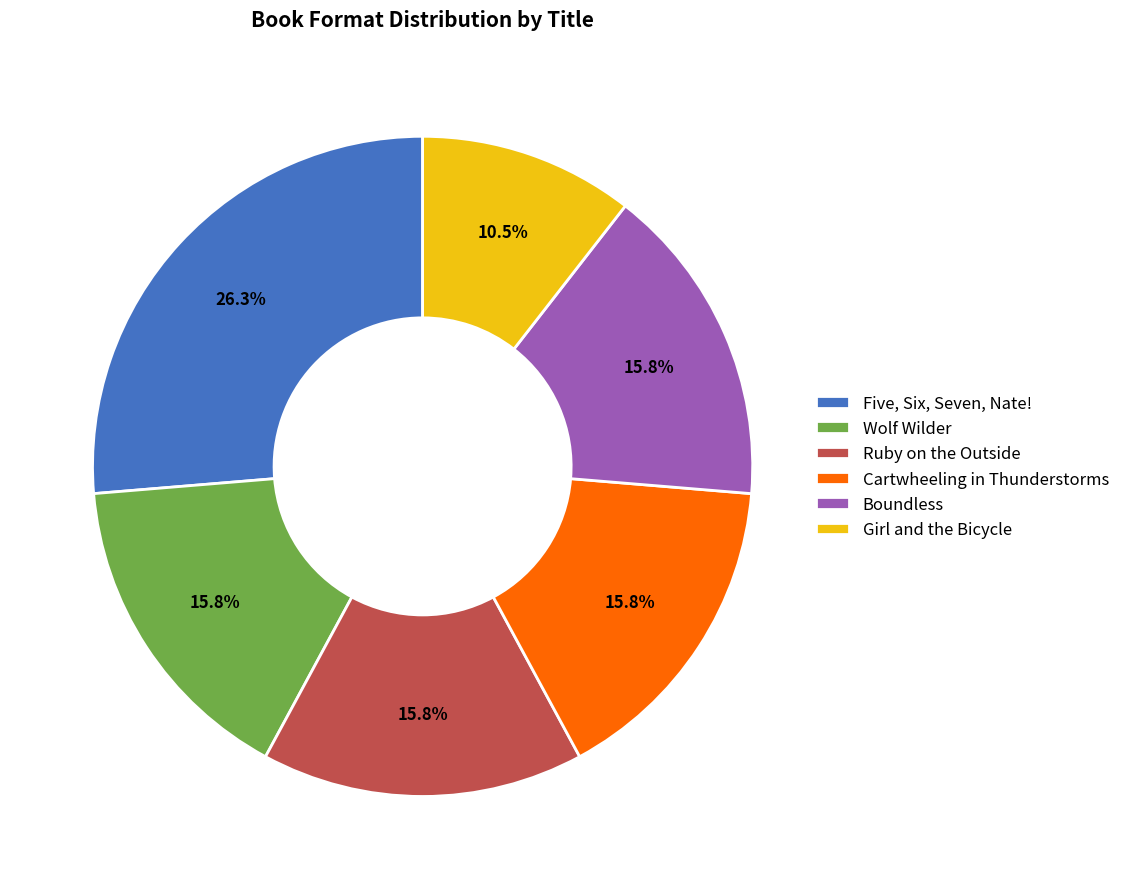

Does Wolf Wilder account for over 50% of the chart?

No